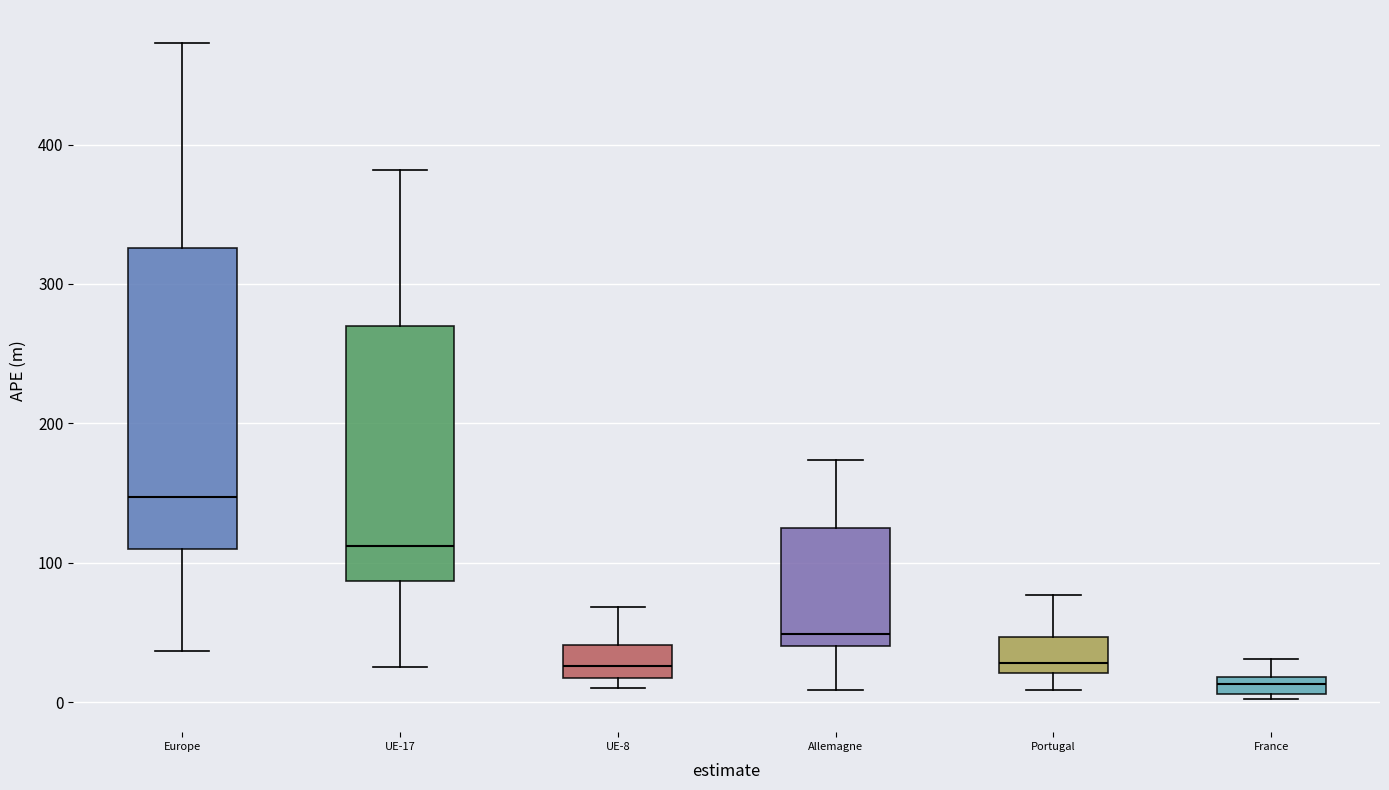

Which box has the highest median line?

Europe